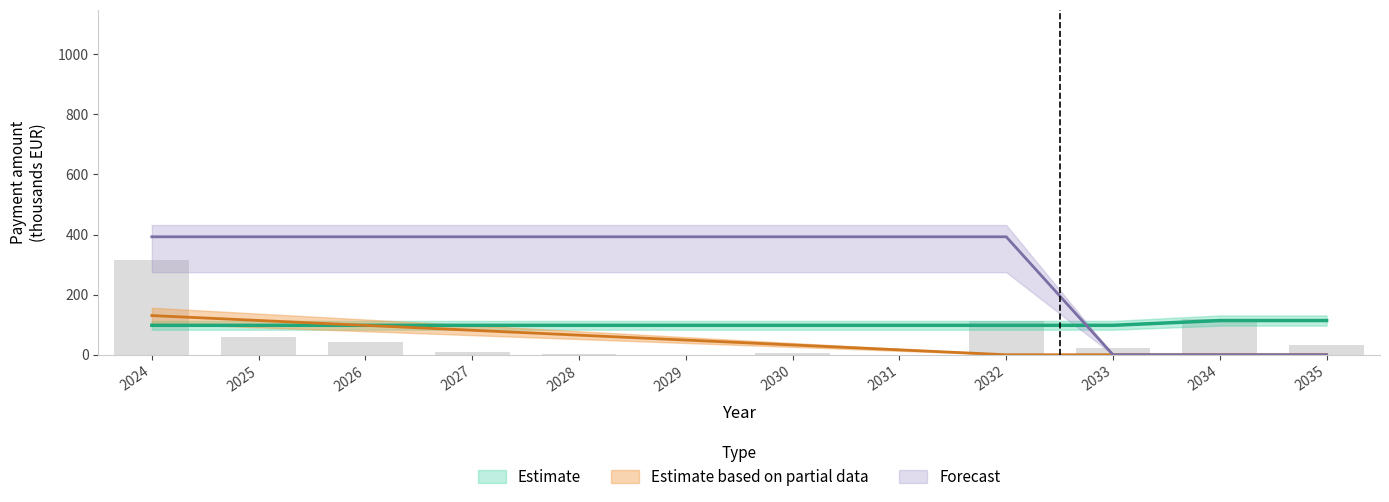

At how many categories does at least one series exceed 62?

12